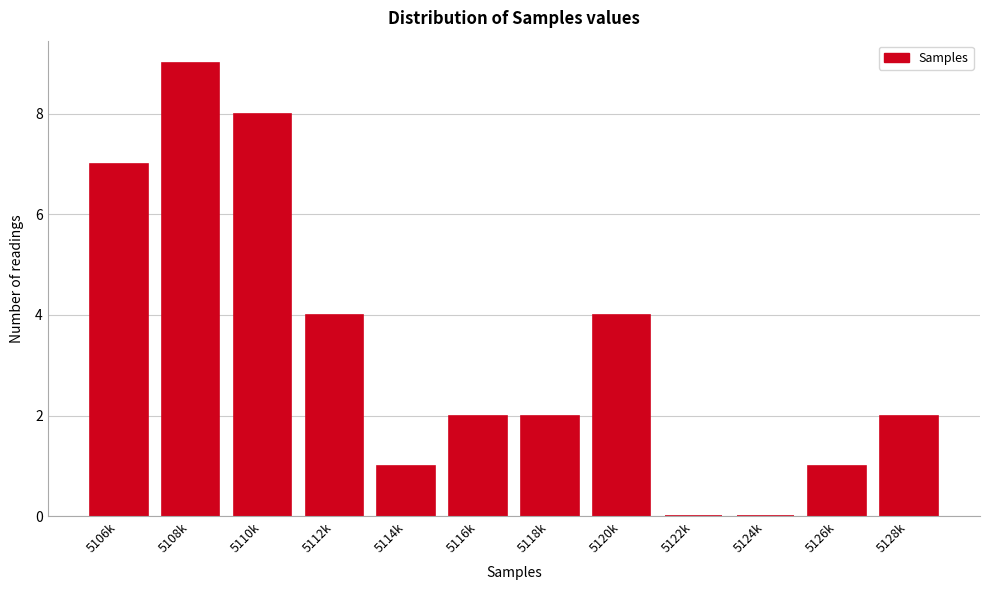

Reading left to right, list all the values displayed in this chart.

5106k=7	5108k=9	5110k=8	5112k=4	5114k=1	5116k=2	5118k=2	5120k=4	5122k=0	5124k=0	5126k=1	5128k=2